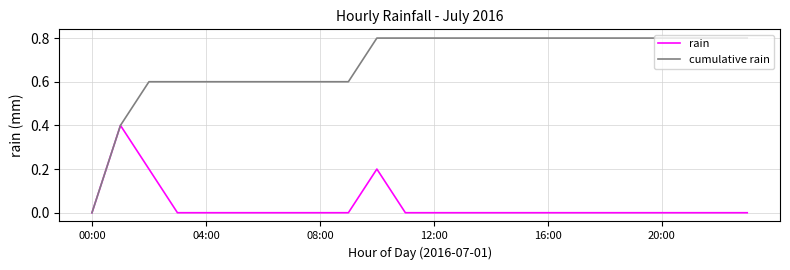

List the series in order of their peak value, highest first.

cumulative rain, rain